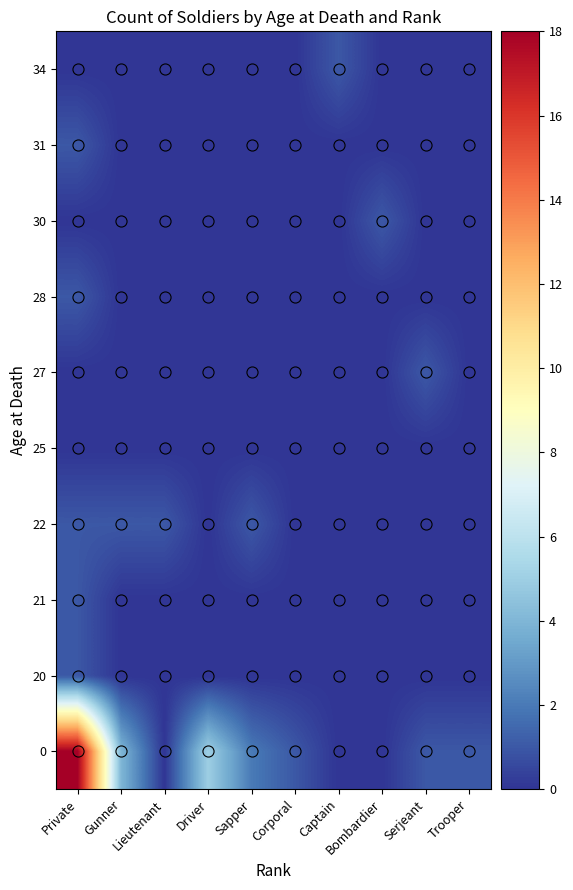

Reading left to right, transcribe all the data shown in this chart.

0: Private=18	Gunner=4	Lieutenant=0	Driver=5	Sapper=2	Corporal=1	Captain=0	Bombardier=0	Serjeant=1	Trooper=1
20: Private=1	Gunner=0	Lieutenant=0	Driver=0	Sapper=0	Corporal=0	Captain=0	Bombardier=0	Serjeant=0	Trooper=0
21: Private=1	Gunner=0	Lieutenant=0	Driver=0	Sapper=0	Corporal=0	Captain=0	Bombardier=0	Serjeant=0	Trooper=0
22: Private=1	Gunner=1	Lieutenant=1	Driver=0	Sapper=1	Corporal=0	Captain=0	Bombardier=0	Serjeant=0	Trooper=0
25: Private=0	Gunner=0	Lieutenant=0	Driver=0	Sapper=0	Corporal=0	Captain=0	Bombardier=0	Serjeant=0	Trooper=0
27: Private=0	Gunner=0	Lieutenant=0	Driver=0	Sapper=0	Corporal=0	Captain=0	Bombardier=0	Serjeant=1	Trooper=0
28: Private=1	Gunner=0	Lieutenant=0	Driver=0	Sapper=0	Corporal=0	Captain=0	Bombardier=0	Serjeant=0	Trooper=0
30: Private=0	Gunner=0	Lieutenant=0	Driver=0	Sapper=0	Corporal=0	Captain=0	Bombardier=1	Serjeant=0	Trooper=0
31: Private=1	Gunner=0	Lieutenant=0	Driver=0	Sapper=0	Corporal=0	Captain=0	Bombardier=0	Serjeant=0	Trooper=0
34: Private=0	Gunner=0	Lieutenant=0	Driver=0	Sapper=0	Corporal=0	Captain=1	Bombardier=0	Serjeant=0	Trooper=0